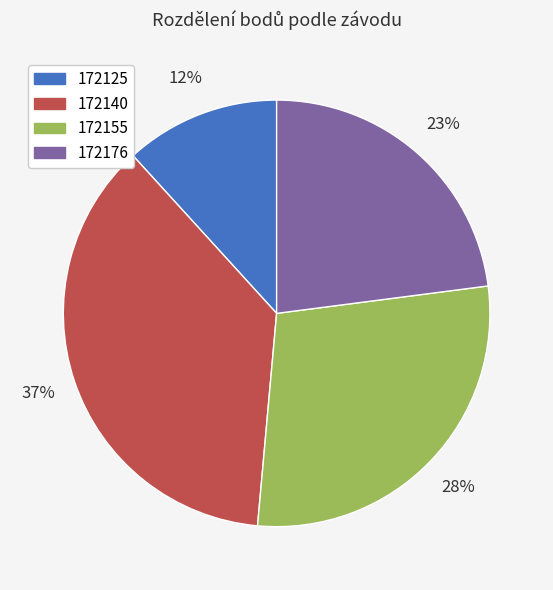

Rank the categories by value from highest to lowest.

172140, 172155, 172176, 172125